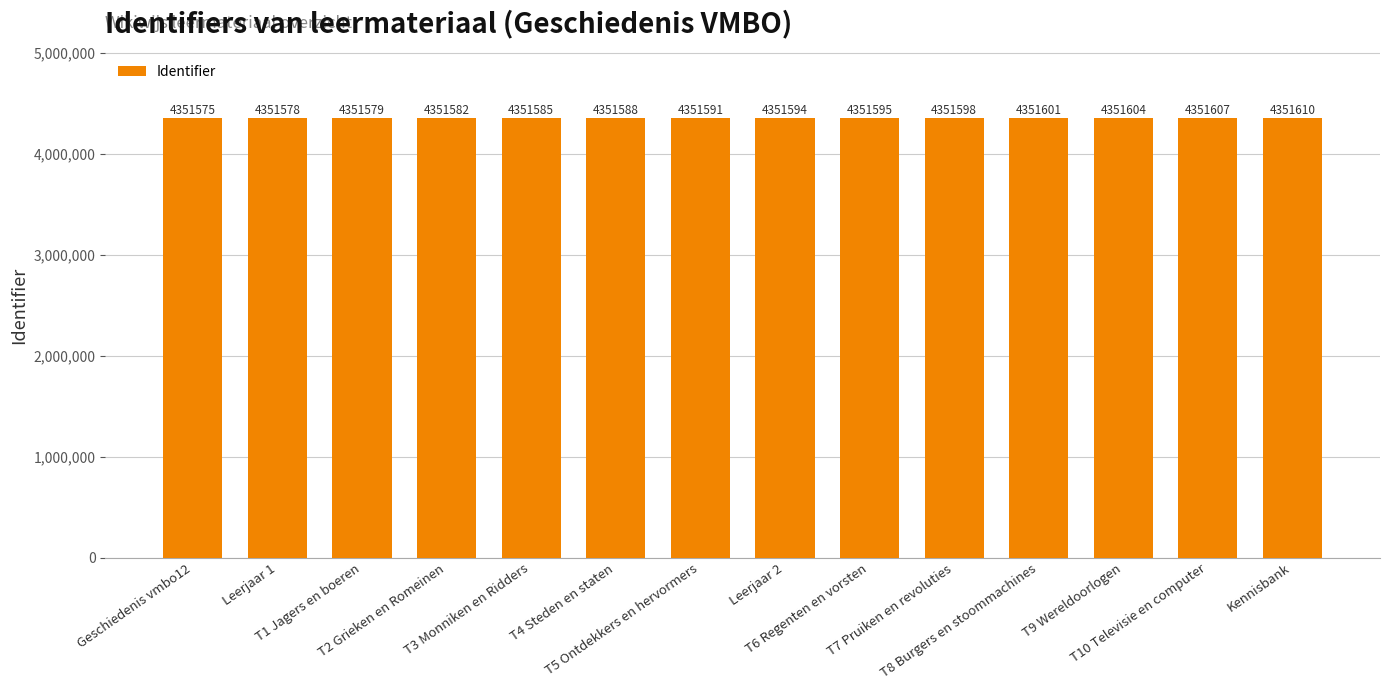

The chart shows a value of 4351595 at T6 Regenten en vorsten. True or false?

True